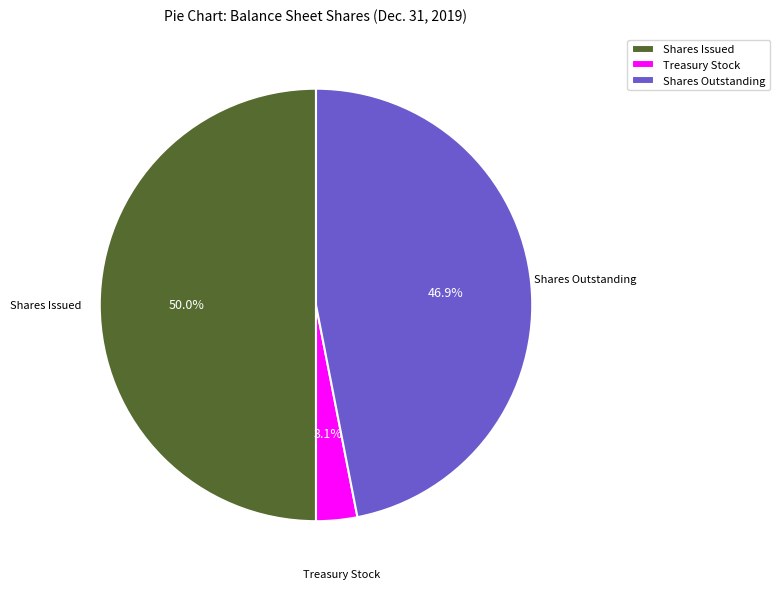

Does Shares Outstanding represent more than half of the total?

No